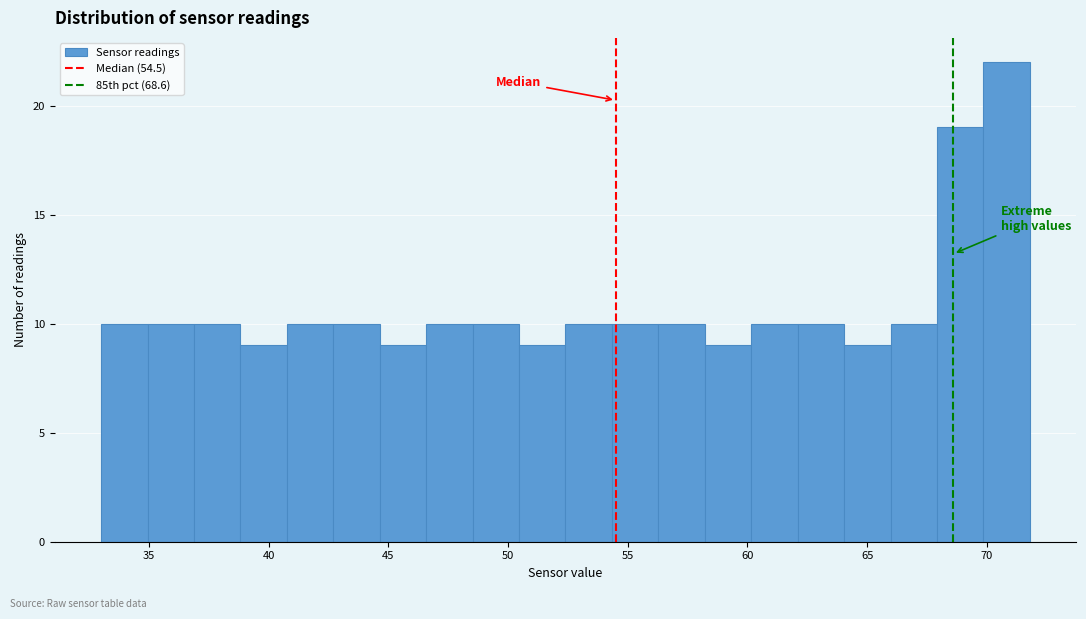

Around what value on the x-axis is the tallest bar? Give the approximate position of its centre, as read against the axis.

71.0